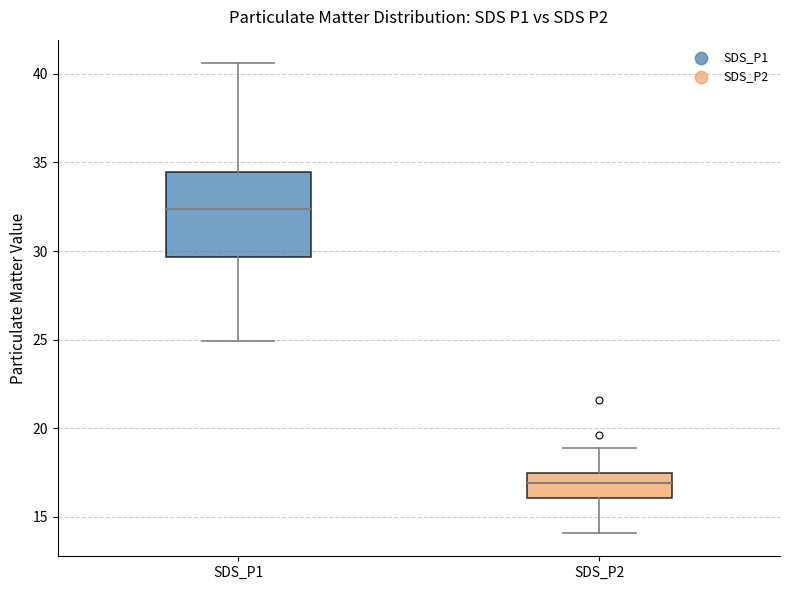

Which box has the highest median line?

SDS_P1